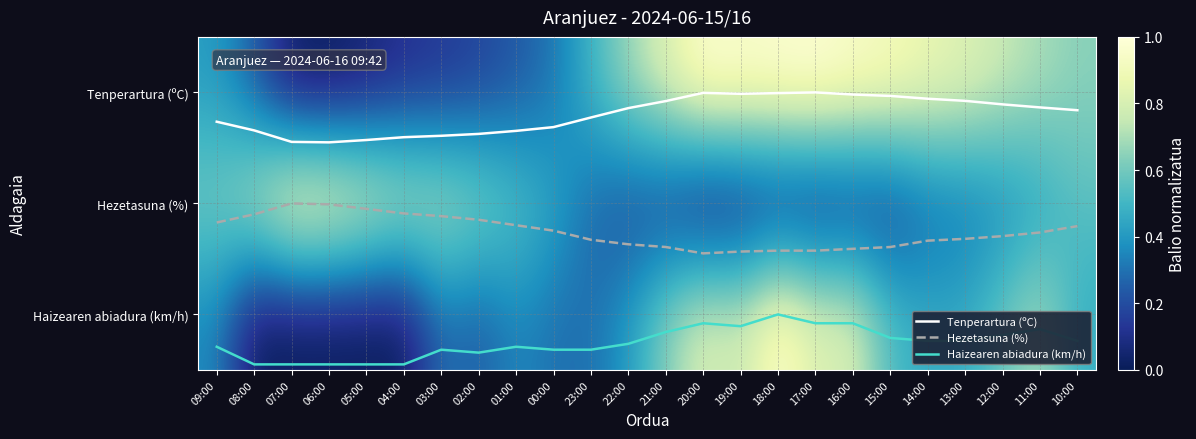

The Tenperartura (ºC) series shows 0.4 at 07:00. True or false?

True